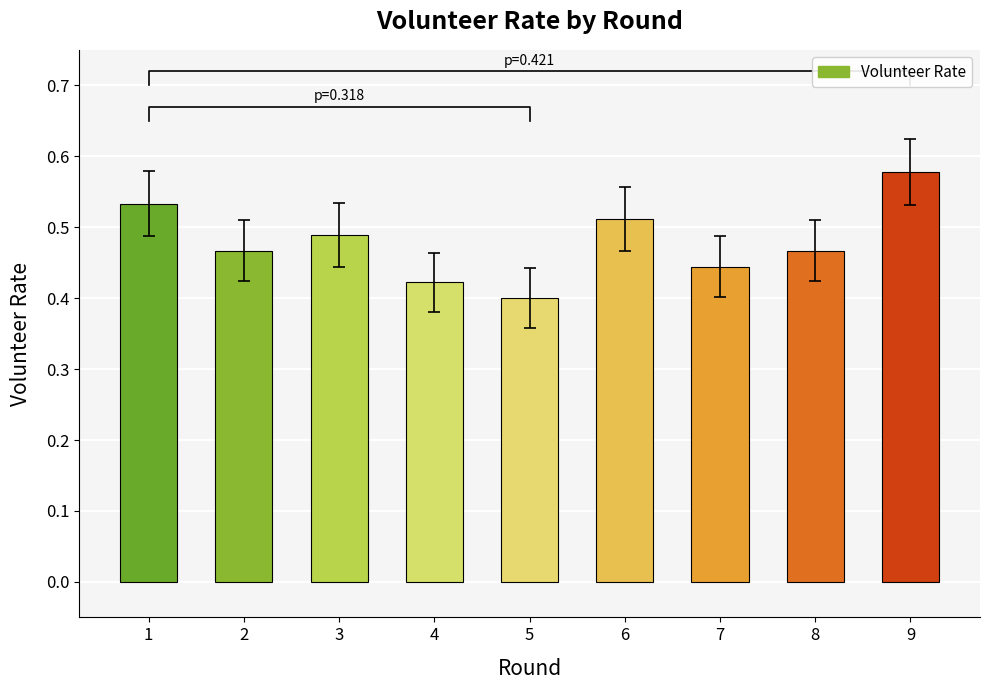

The chart shows a value of 0.8 at 1. True or false?

False